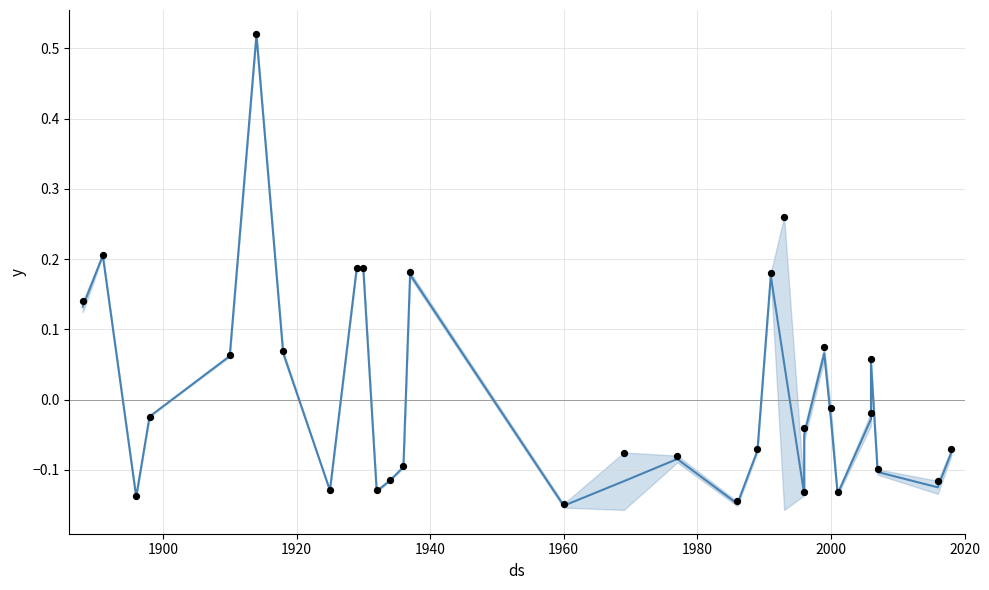

At how many categories does at least one series exceed 0?

12